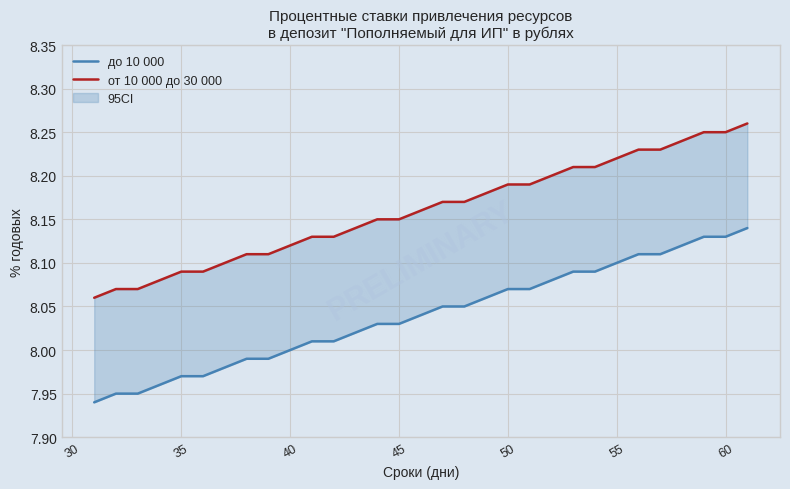

Reading right to left, list all the values displayed in this chart.

до 10 000: 8.1	8.1	8.1	8.1	8.1	8.1	8.1	8.1	8.1	8.1	8.1	8.1	8.1	8.1	8.1	8.0	8.0	8.0	8.0	8.0	8.0	8.0	8.0	8.0	8.0	8.0	8.0	8.0	8.0	8.0	7.9
от 10 000 до 30 000: 8.3	8.2	8.2	8.2	8.2	8.2	8.2	8.2	8.2	8.2	8.2	8.2	8.2	8.2	8.2	8.2	8.2	8.2	8.1	8.1	8.1	8.1	8.1	8.1	8.1	8.1	8.1	8.1	8.1	8.1	8.1